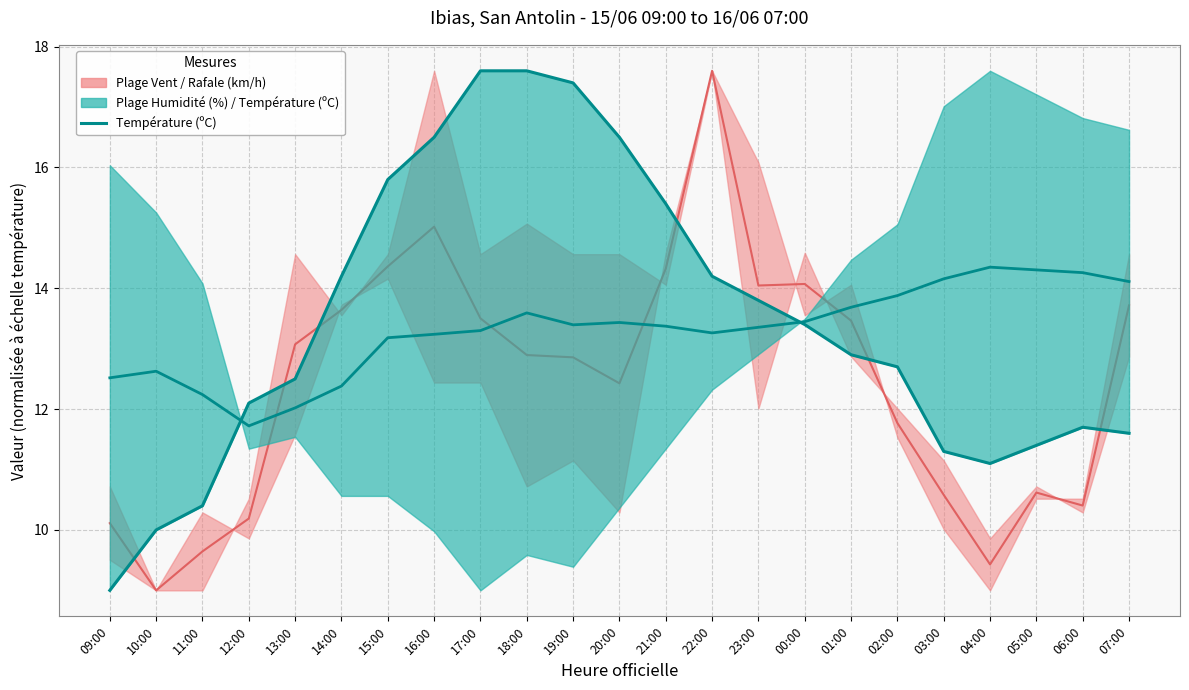

Read the value at 17:00.

17.6